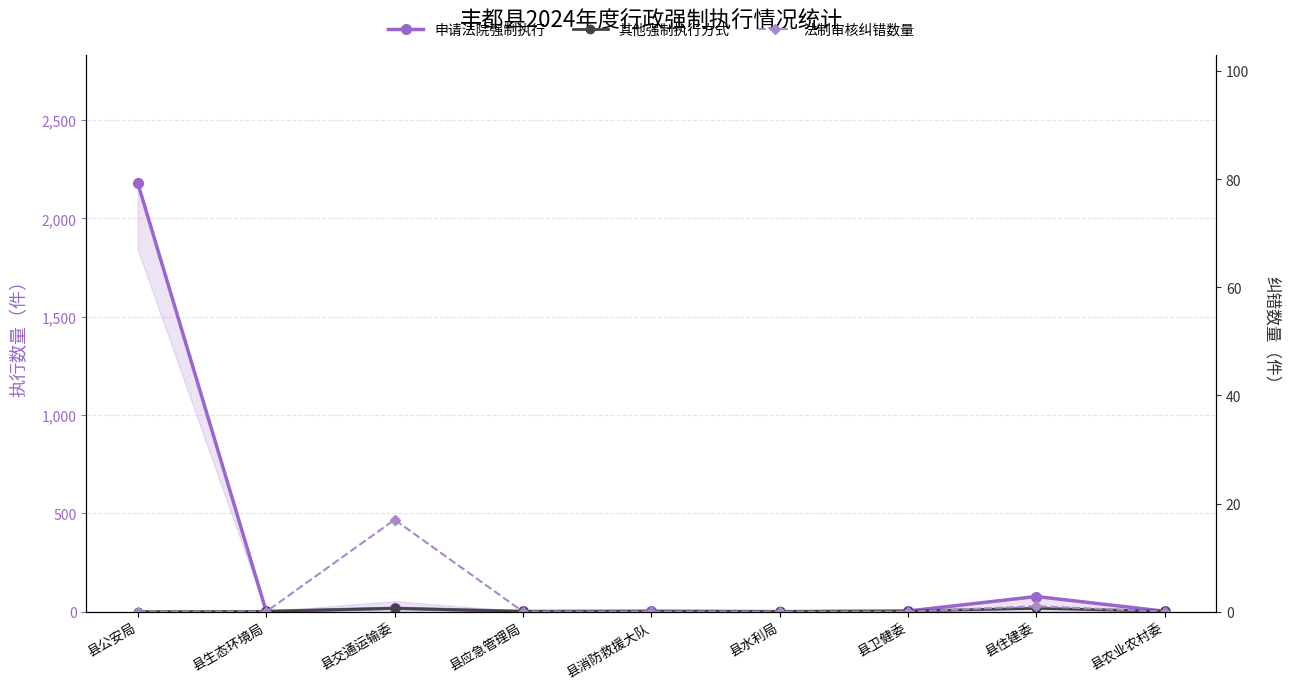

What are all the series names shown in the legend?

申请法院强制执行, 其他强制执行方式, 法制审核纠错数量